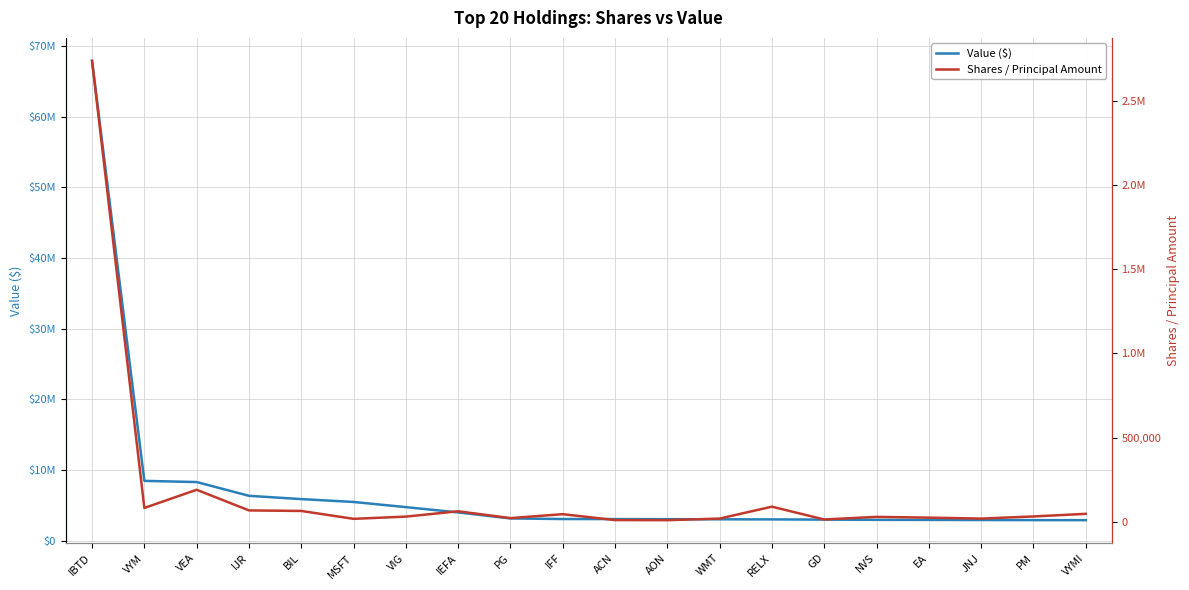

True or false: Value ($) and Shares / Principal Amount cross at least once.

False